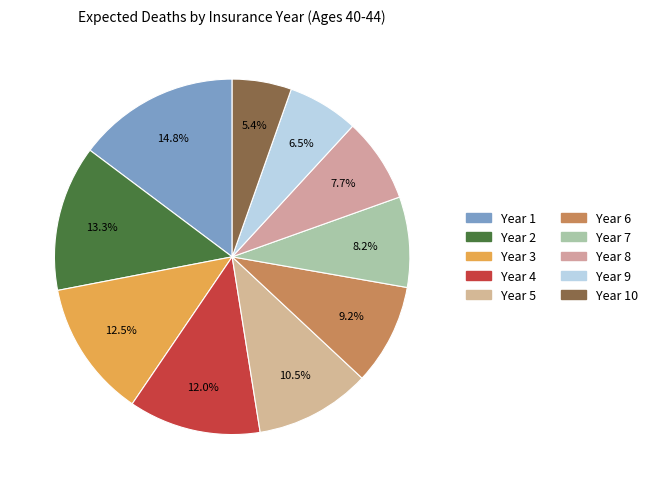

Count the number of slices in the pie.

10